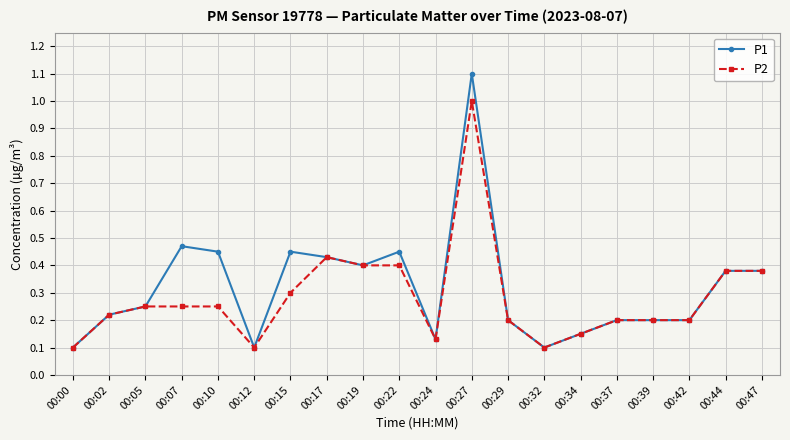

At how many categories does at least one series exceed 0?

20